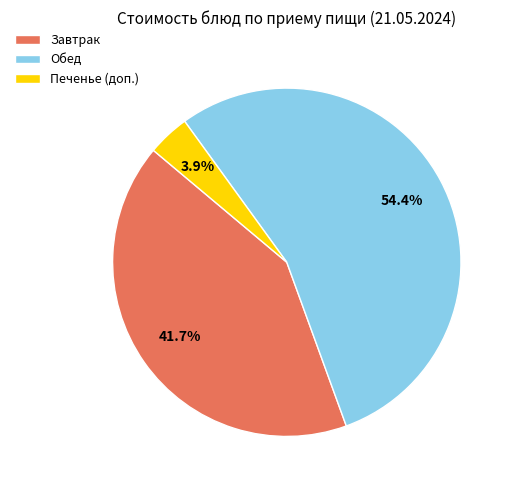

Which slice is the largest?

Обед